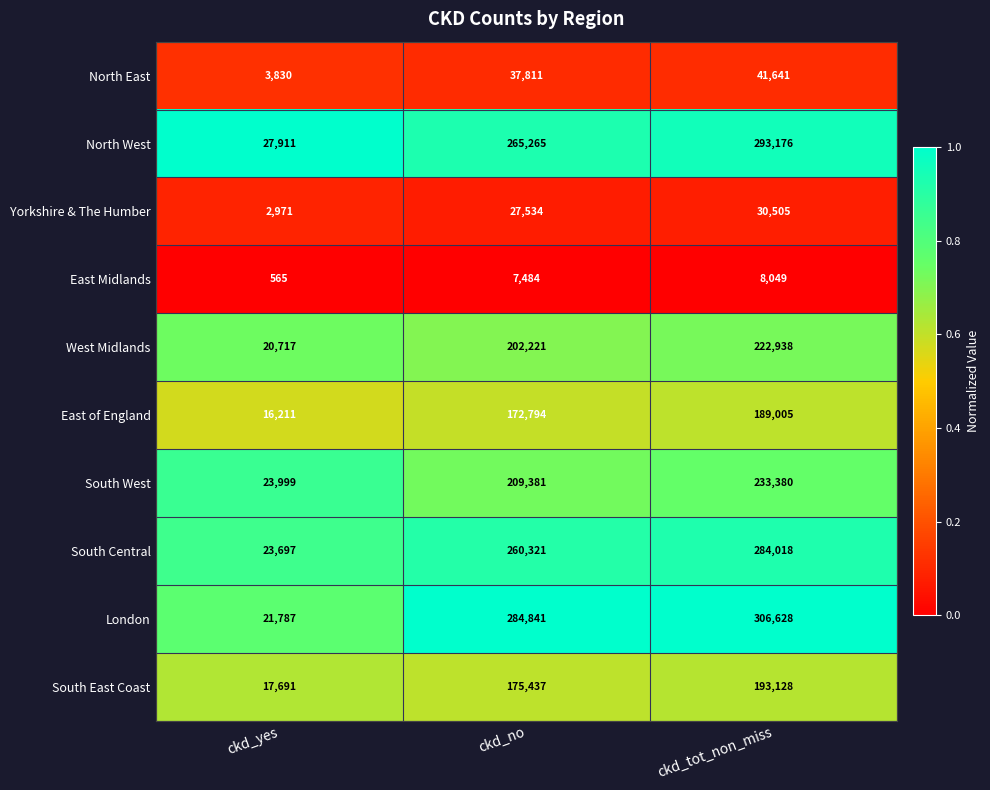

Rank the series by their maximum value, from lowest to highest.

East Midlands, Yorkshire & The Humber, North East, East of England, South East Coast, West Midlands, South West, South Central, North West, London